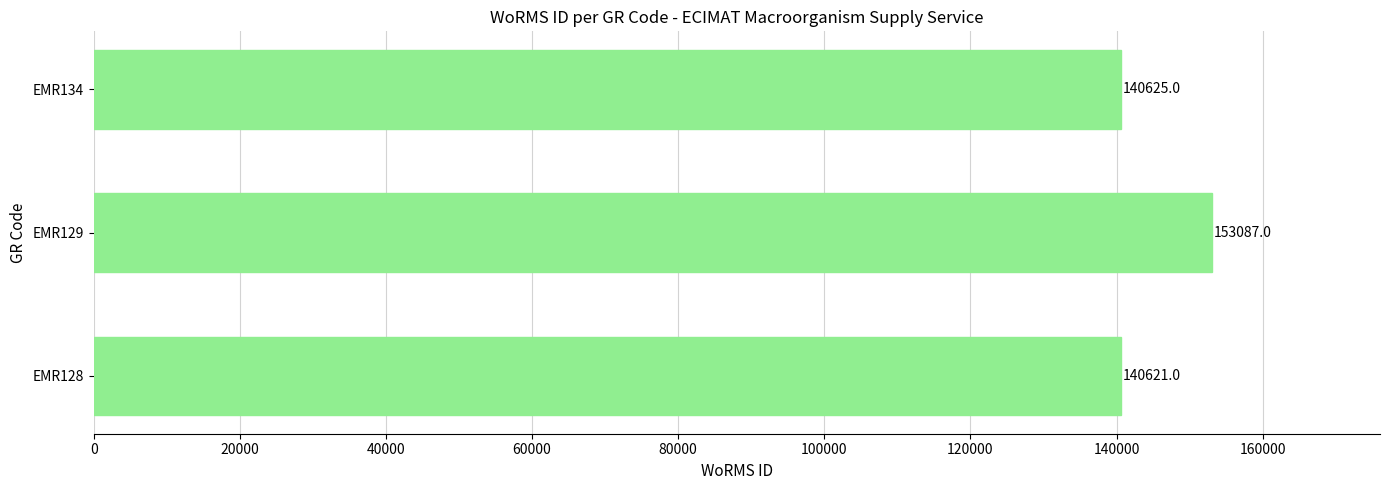

List the labels in order of value, smallest first.

EMR128, EMR134, EMR129